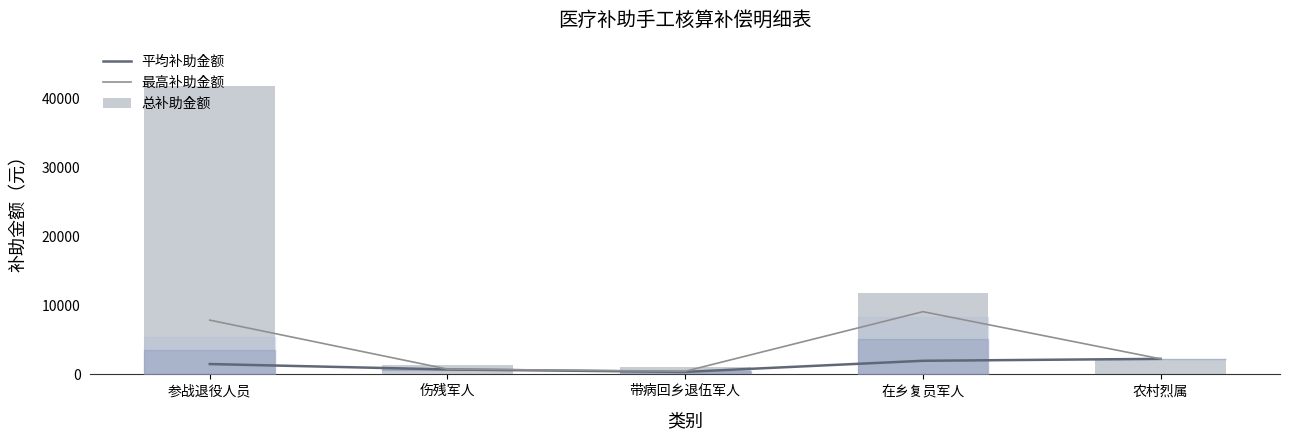

Which category has the highest value in the 平均补助金额 series?

农村烈属